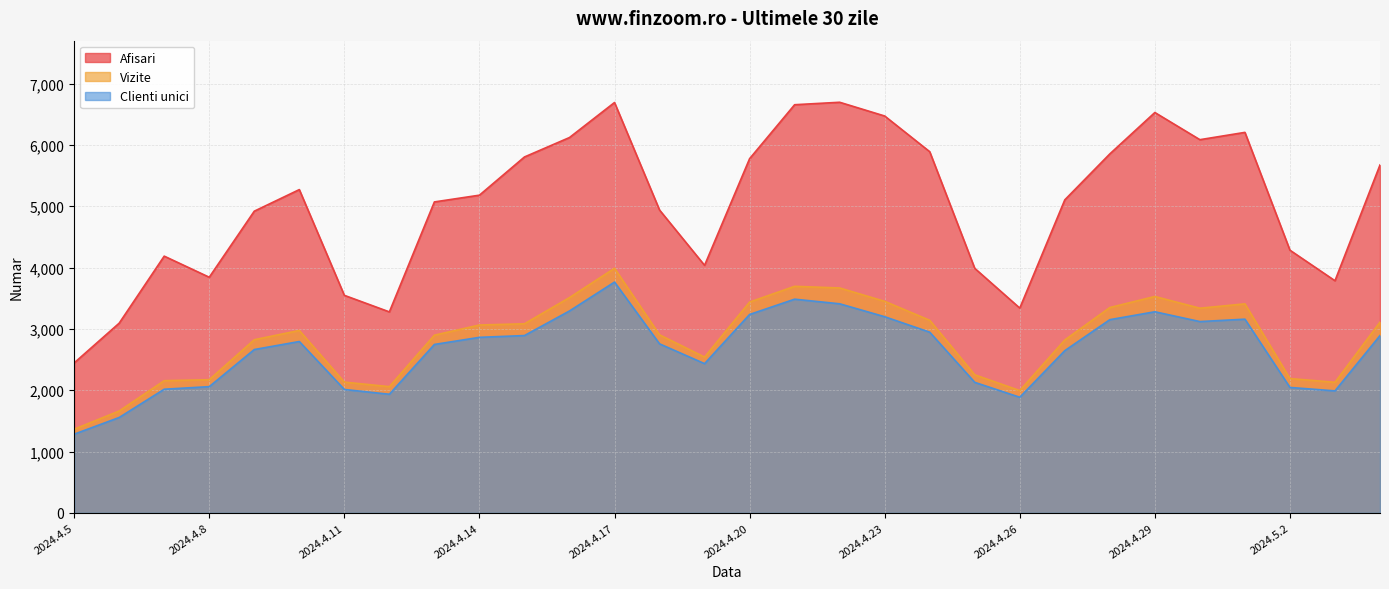

What is the average value of the Afisari series?

5026